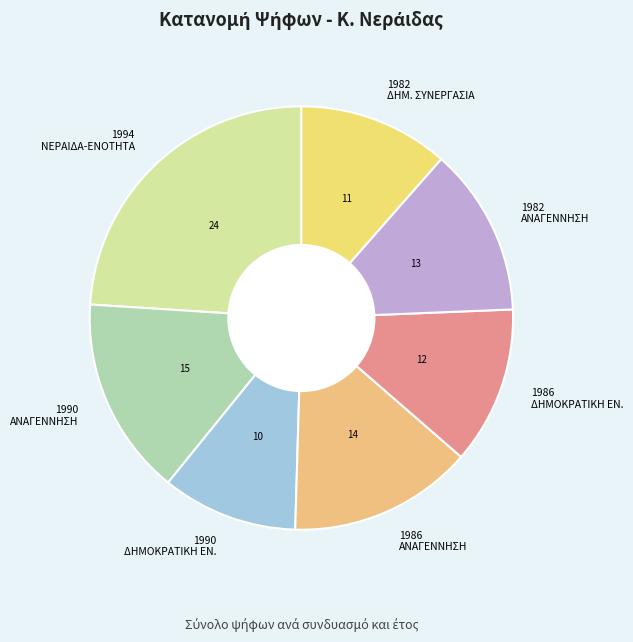

Does any single category account for the majority?

No